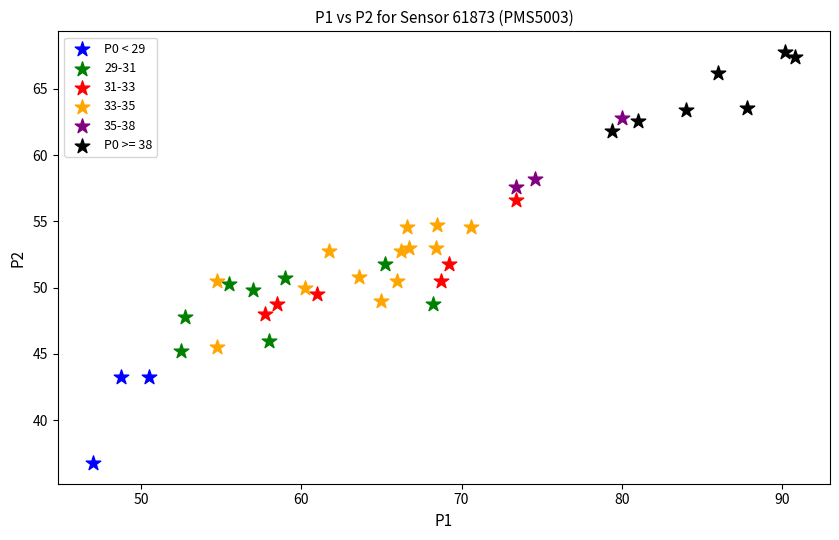

Which series reaches the maximum Y coordinate?

P0 >= 38